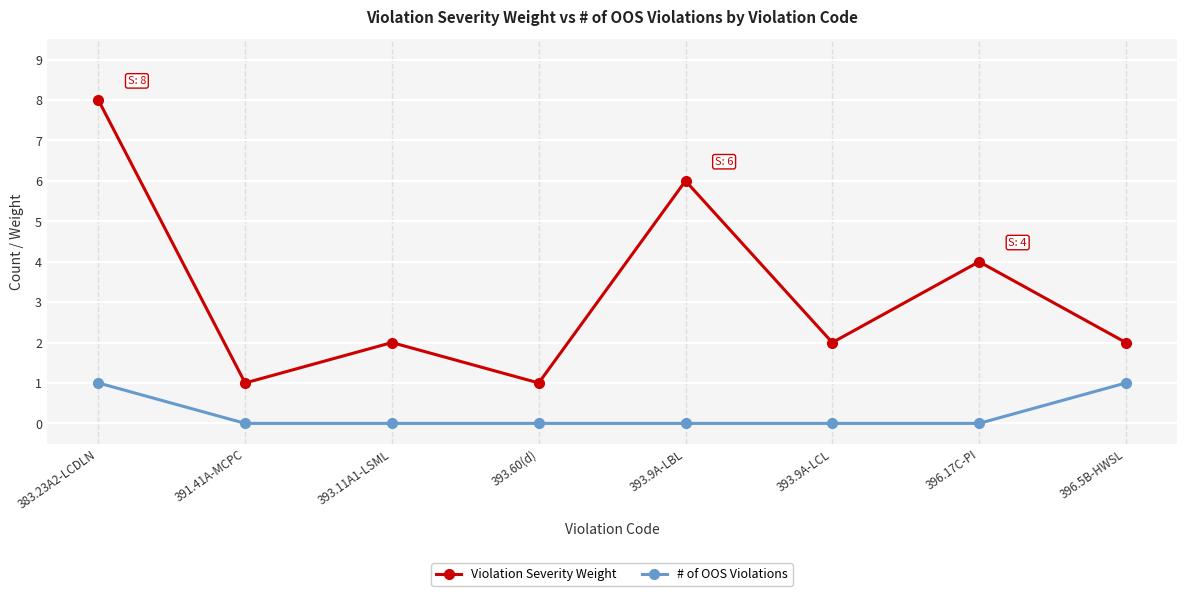

Which label corresponds to the largest value in the chart?

383.23A2-LCDLN